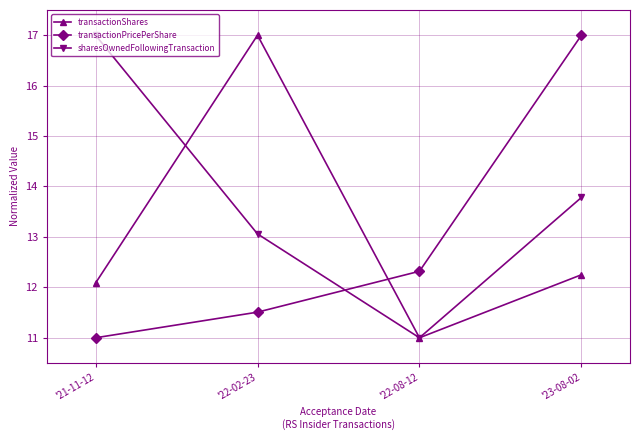

Reading right to left, transcribe all the data shown in this chart.

transactionShares: '23-08-02=12.2	'22-08-12=11.0	'22-02-23=17.0	'21-11-12=12.1
transactionPricePerShare: '23-08-02=17.0	'22-08-12=12.3	'22-02-23=11.5	'21-11-12=11.0
sharesOwnedFollowingTransaction: '23-08-02=13.8	'22-08-12=11.0	'22-02-23=13.1	'21-11-12=17.0